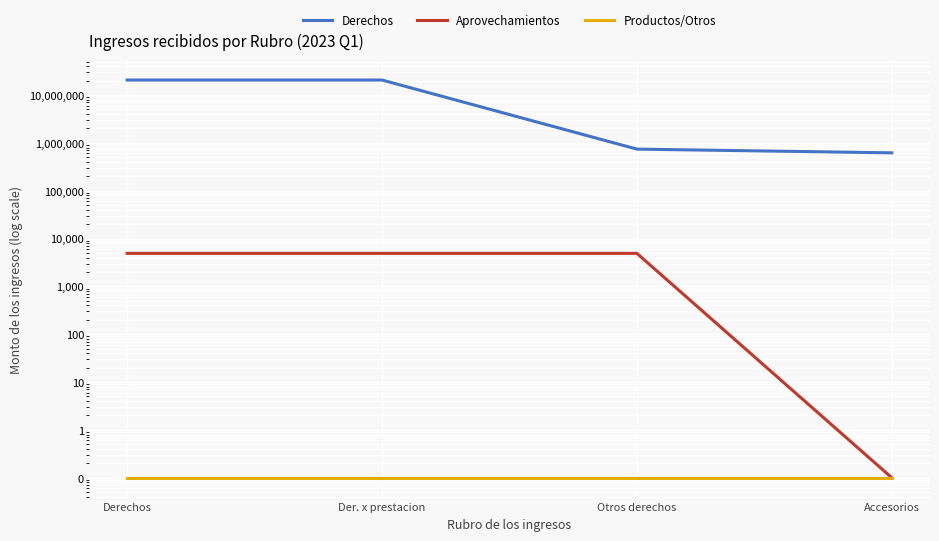

What is the average value of the Derechos series?

10634728.1